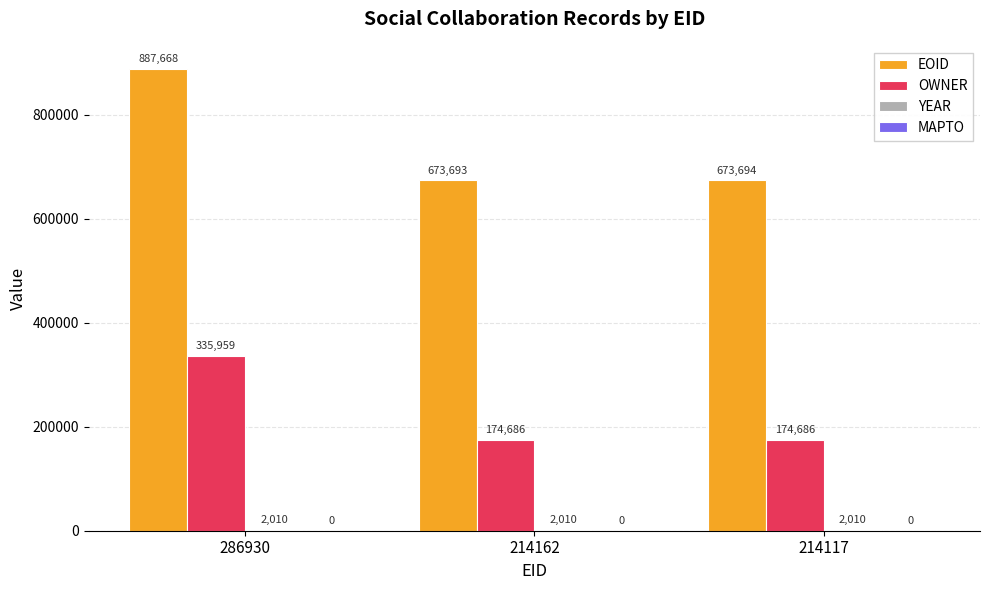

Which label corresponds to the largest value in the chart?

286930